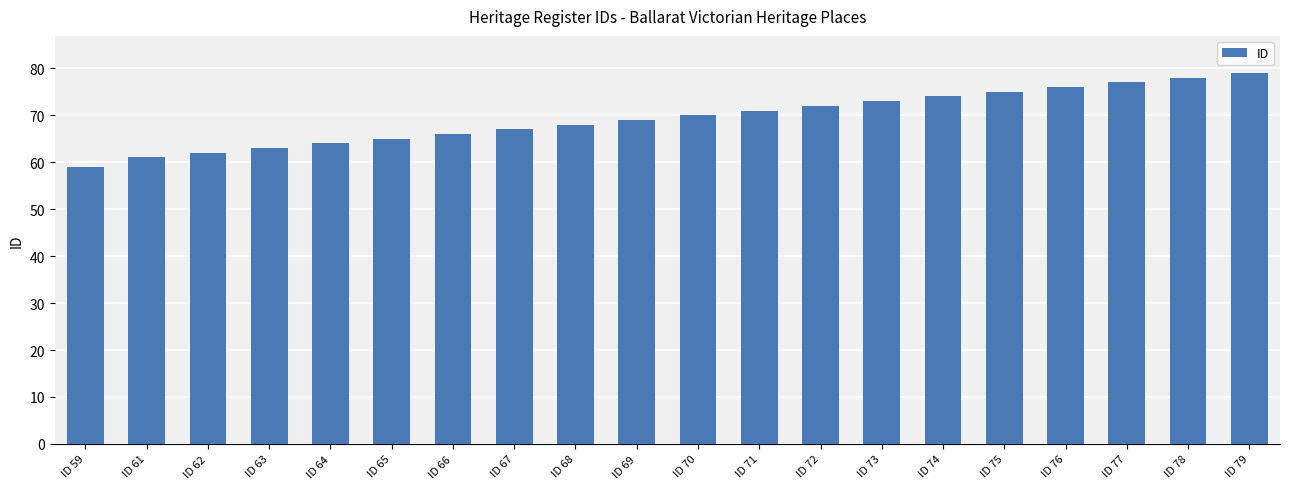

What is the smallest value displayed?

59